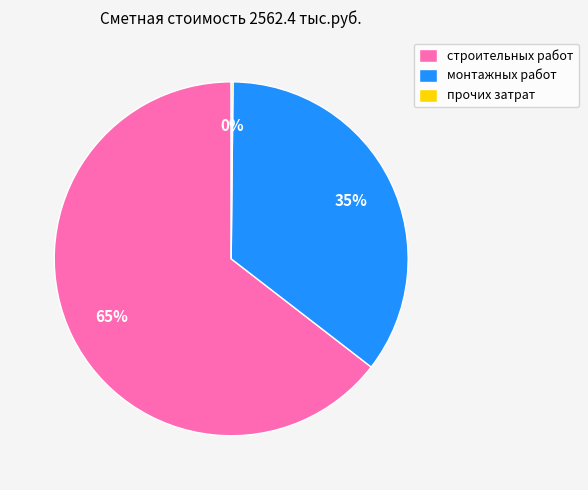

Does any single category account for the majority?

Yes